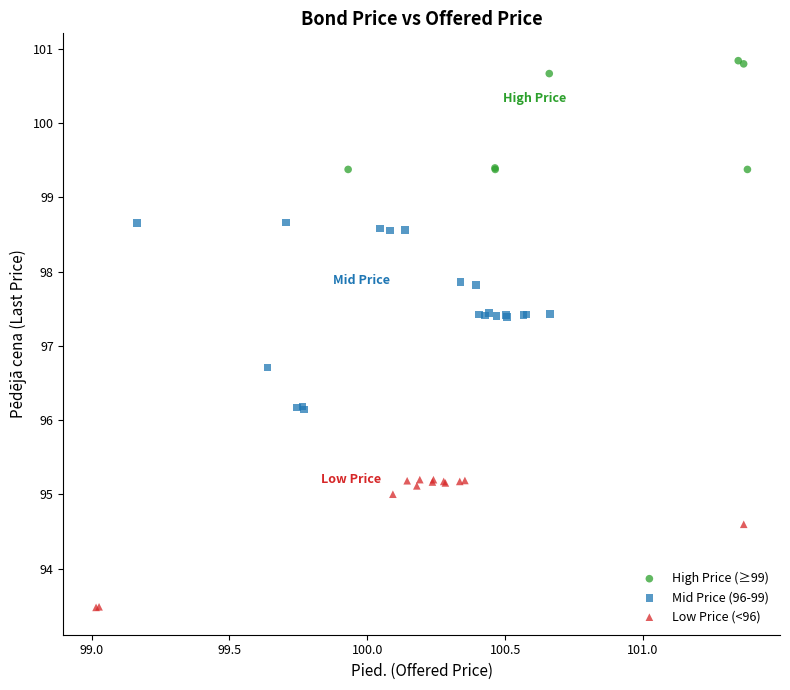

Which series has the largest Y range (max minus min)?

Mid Price (96-99)